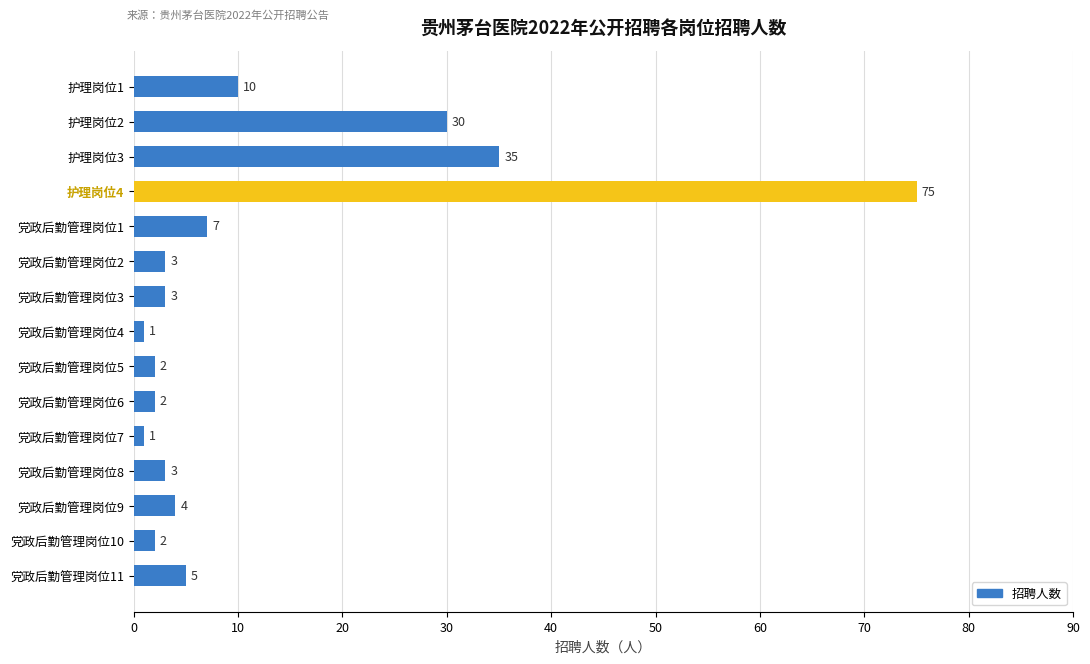

The value at 党政后勤管理岗位11 is 5. True or false?

True